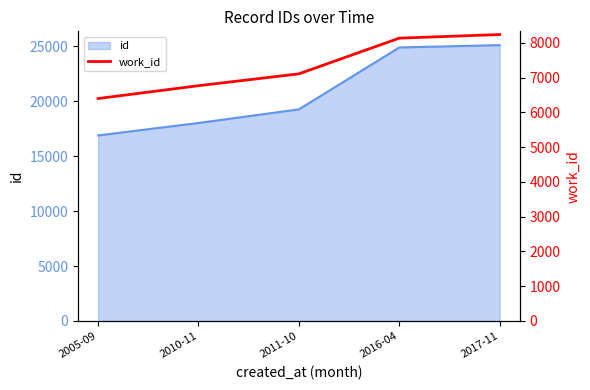

The value at 2017-11 is 1675. True or false?

False